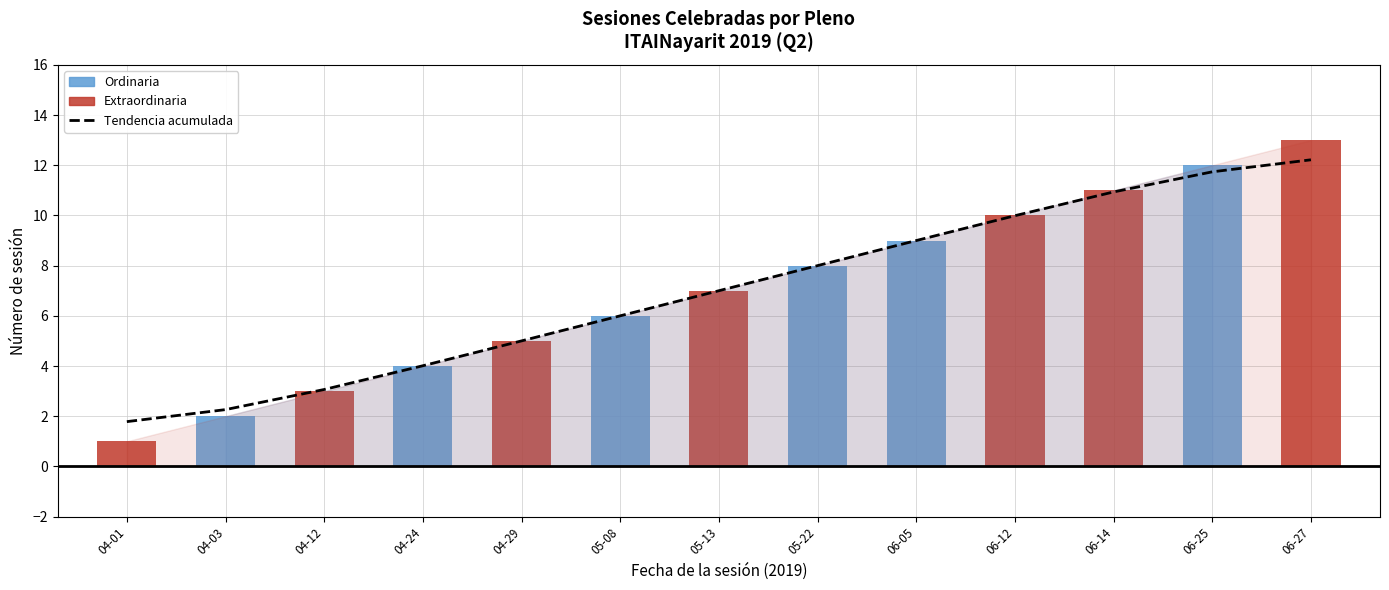

How many values are below 7?

6